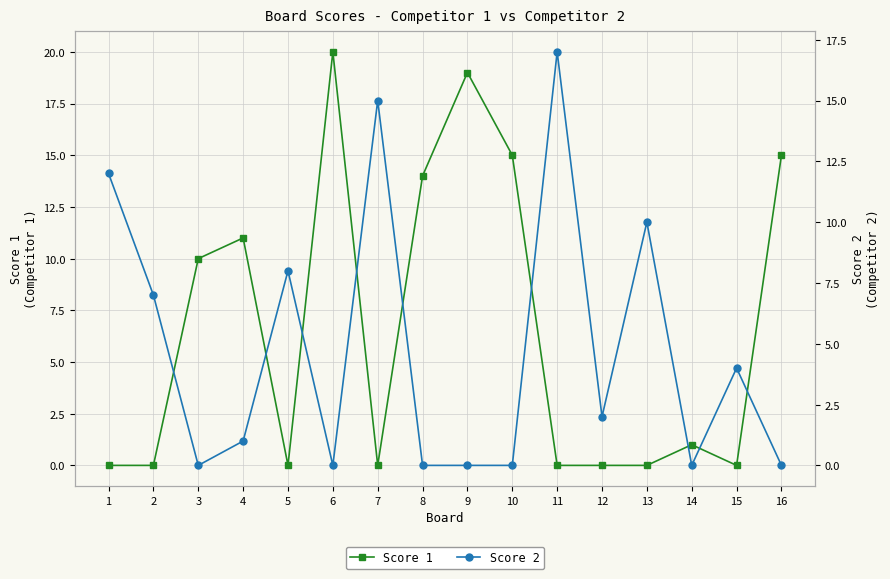

How many interior local peaks does the Score 2 series have?

5